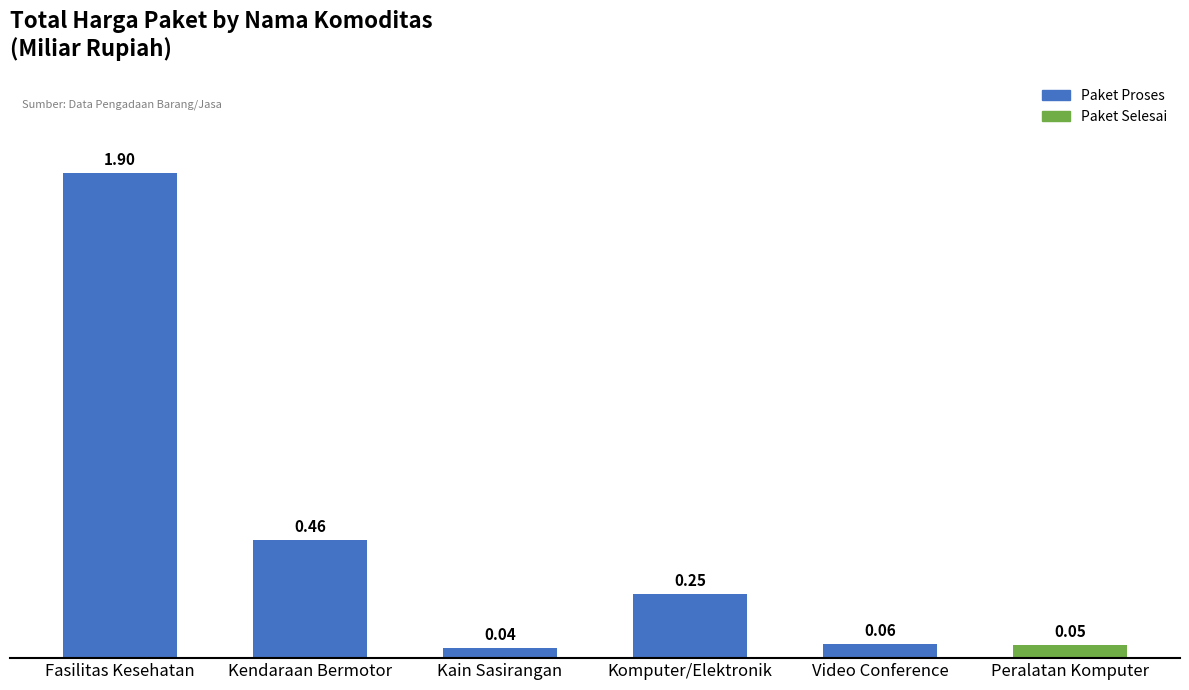

What is the difference between the maximum and second lowest values?

1.9